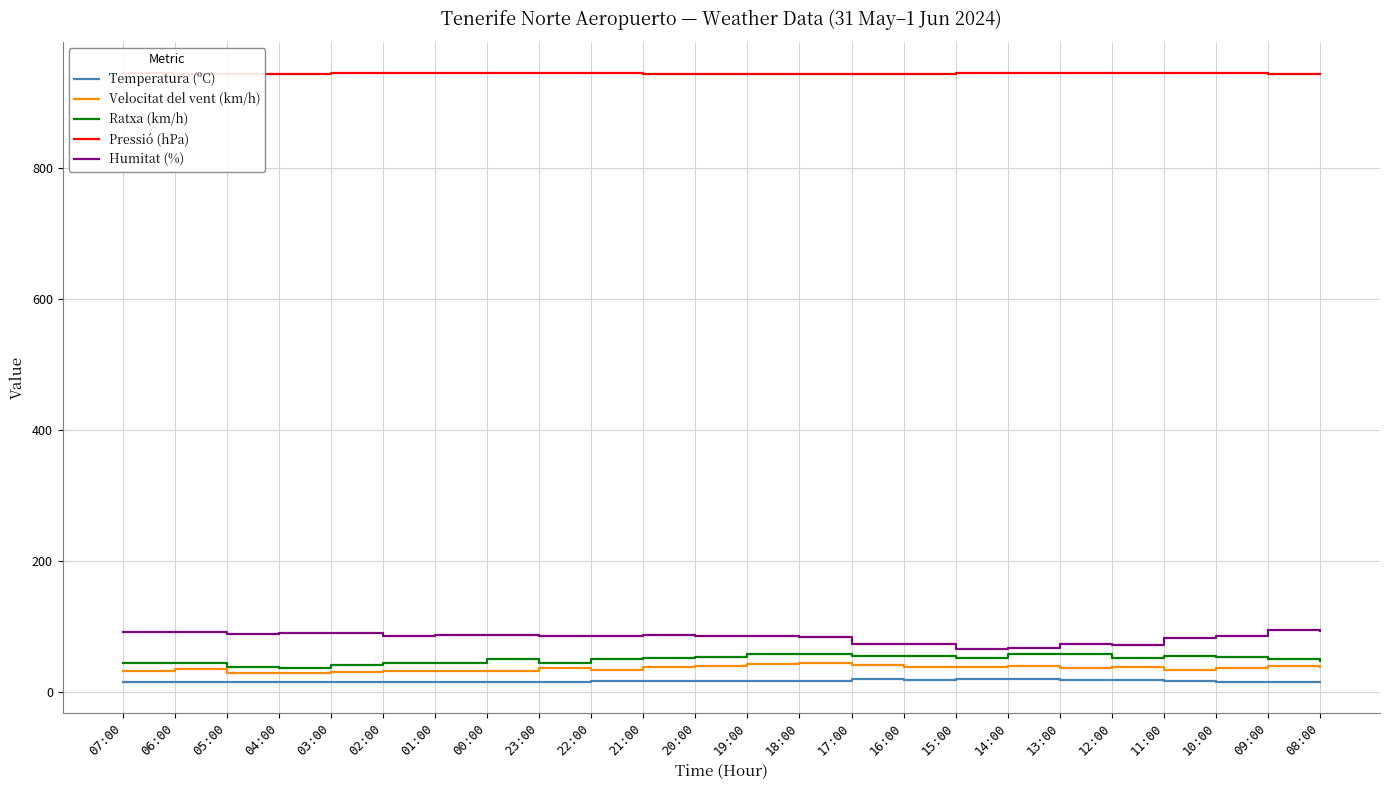

True or false: Humitat (%) and Velocitat del vent (km/h) cross at least once.

False